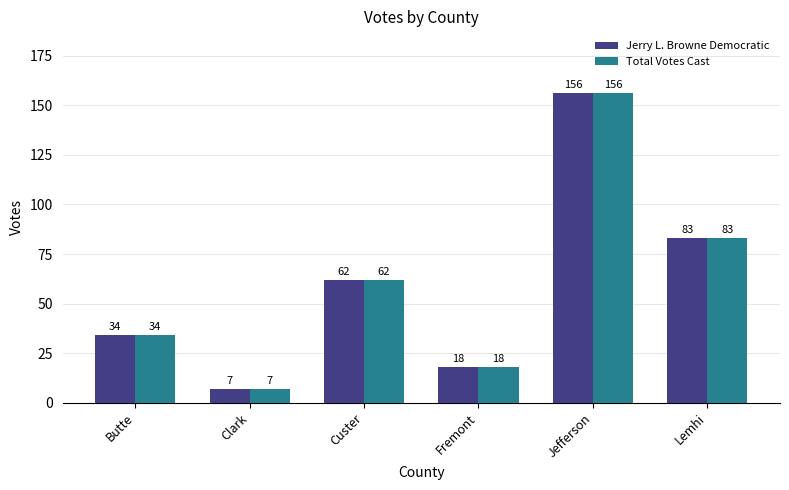

Rank the categories by Jerry L. Browne Democratic value from highest to lowest.

Jefferson, Lemhi, Custer, Butte, Fremont, Clark